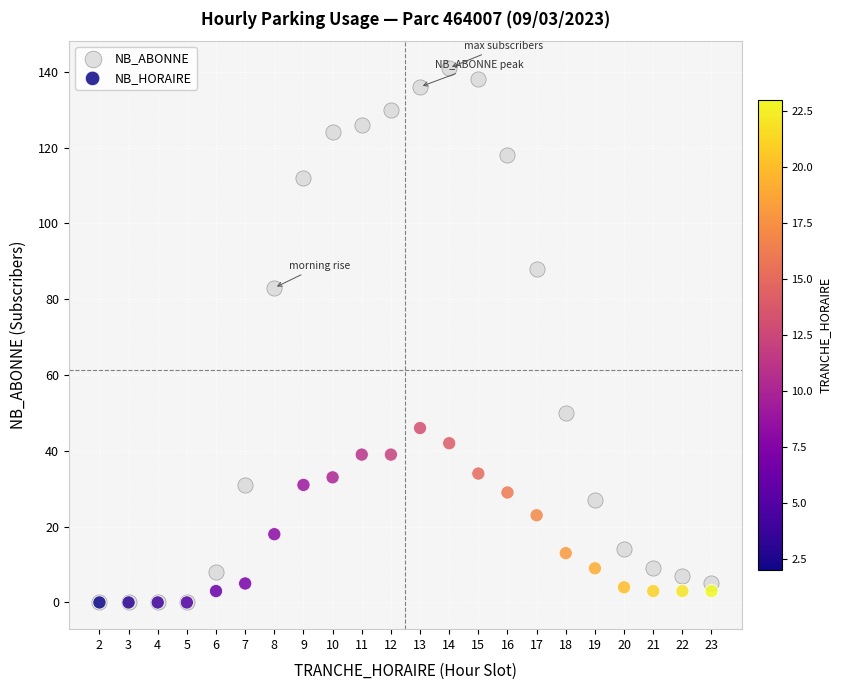

In the NB_ABONNE series, what Y value is closest to 70?

83